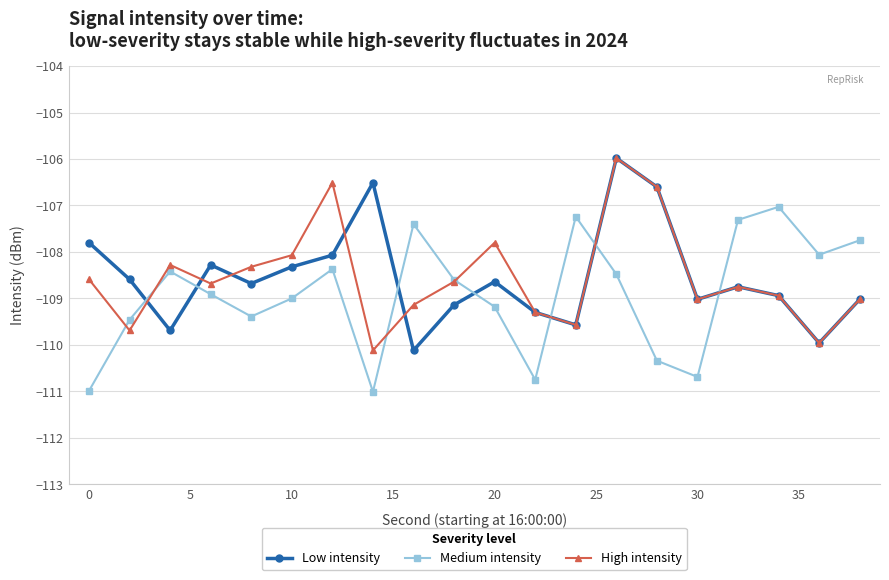

What is the minimum value for Low intensity?

-110.1